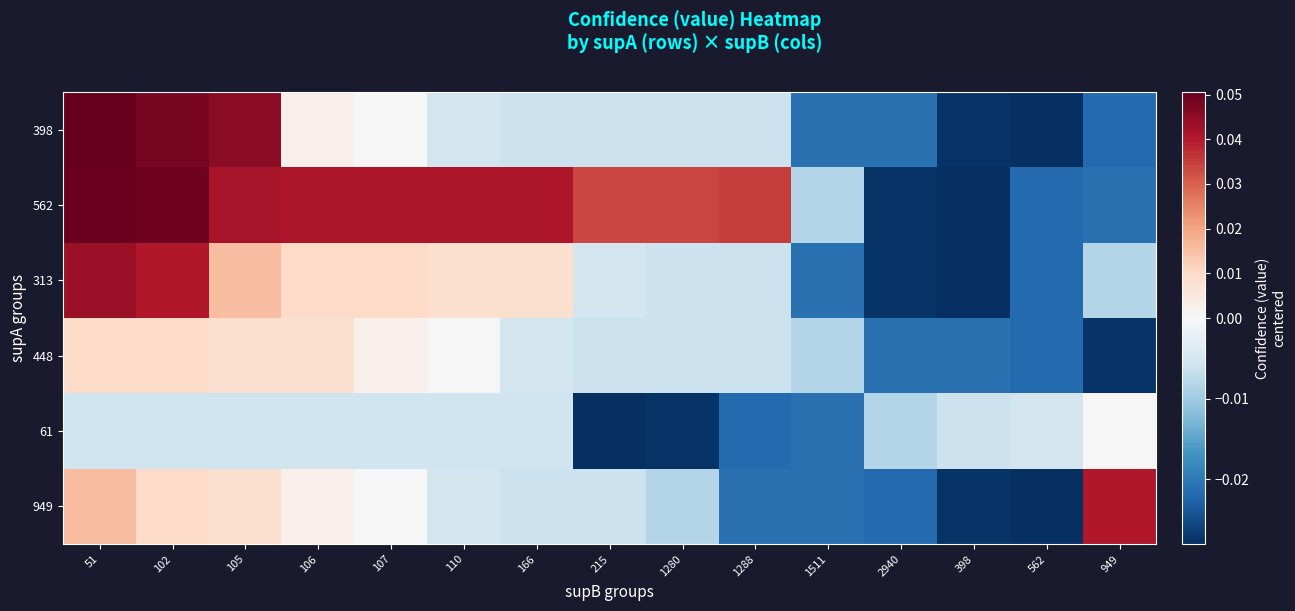

At 215, list the series in order from smallest to largest.

61, 398, 448, 949, 313, 562